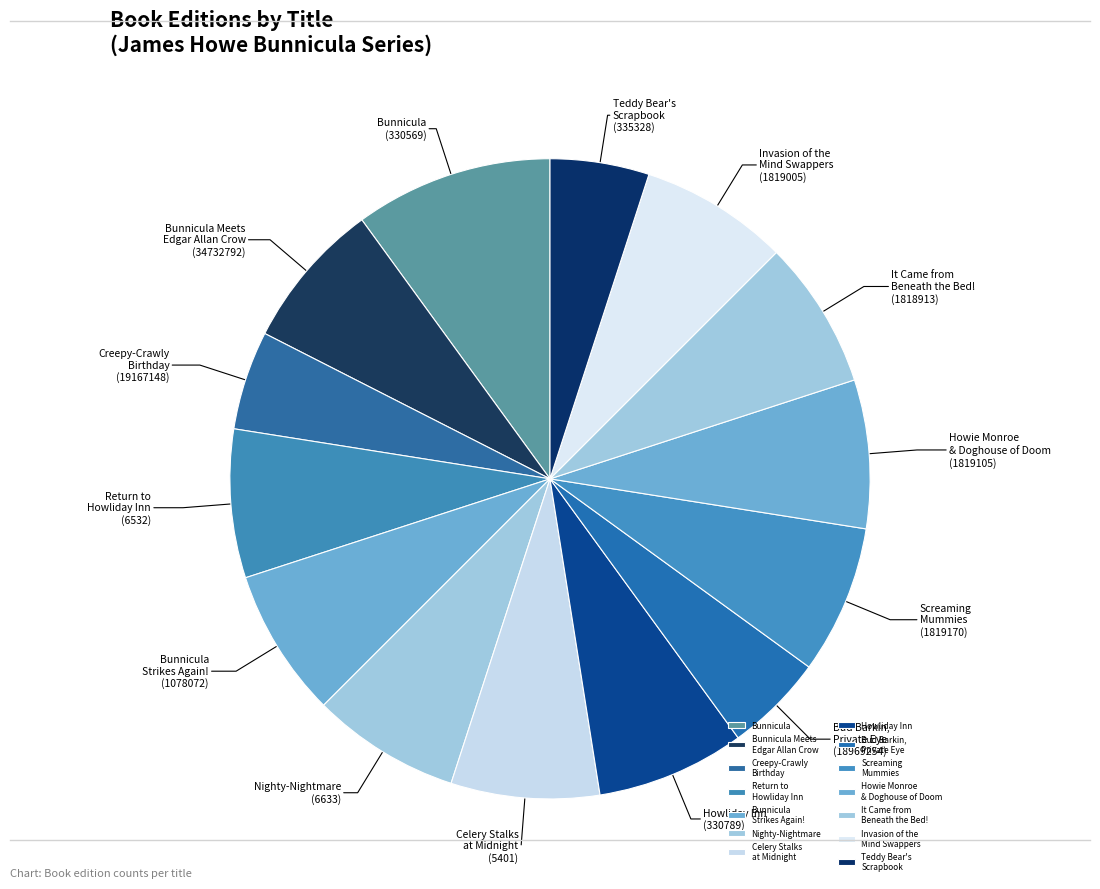

What is the largest slice in the pie chart?

Bunnicula